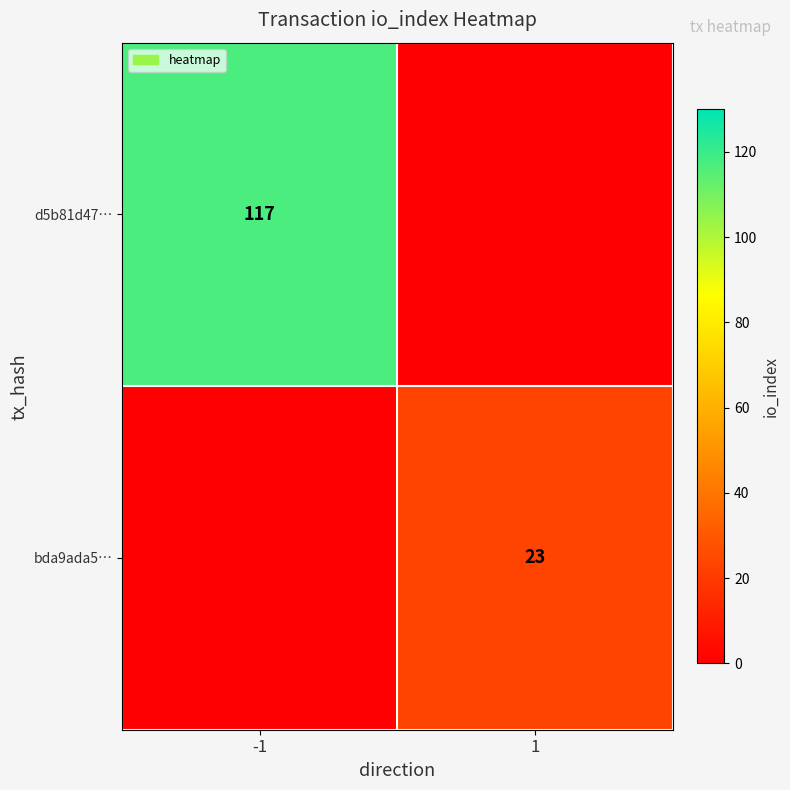

Count the number of data series in this chart.

2